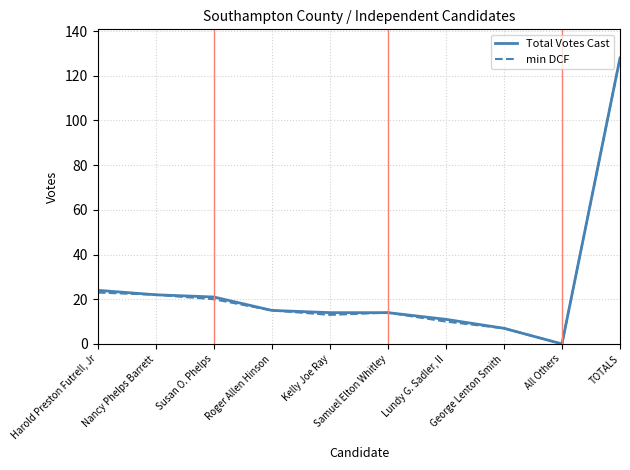

True or false: Total Votes Cast and min DCF intersect in this chart.

False